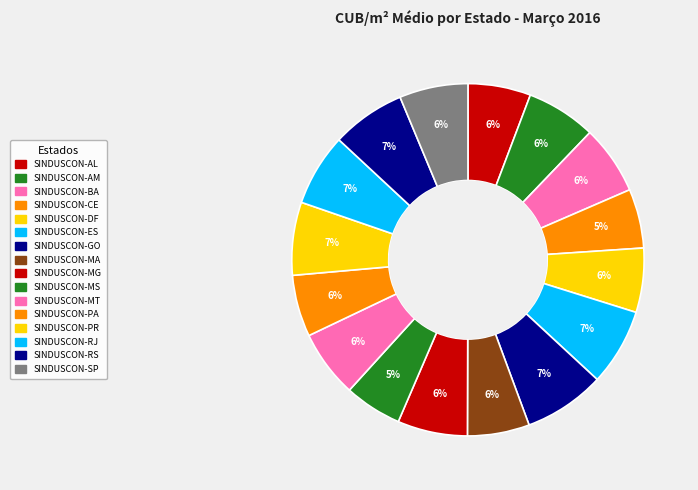

The SINDUSCON-GO slice represents 7% of the pie. True or false?

True